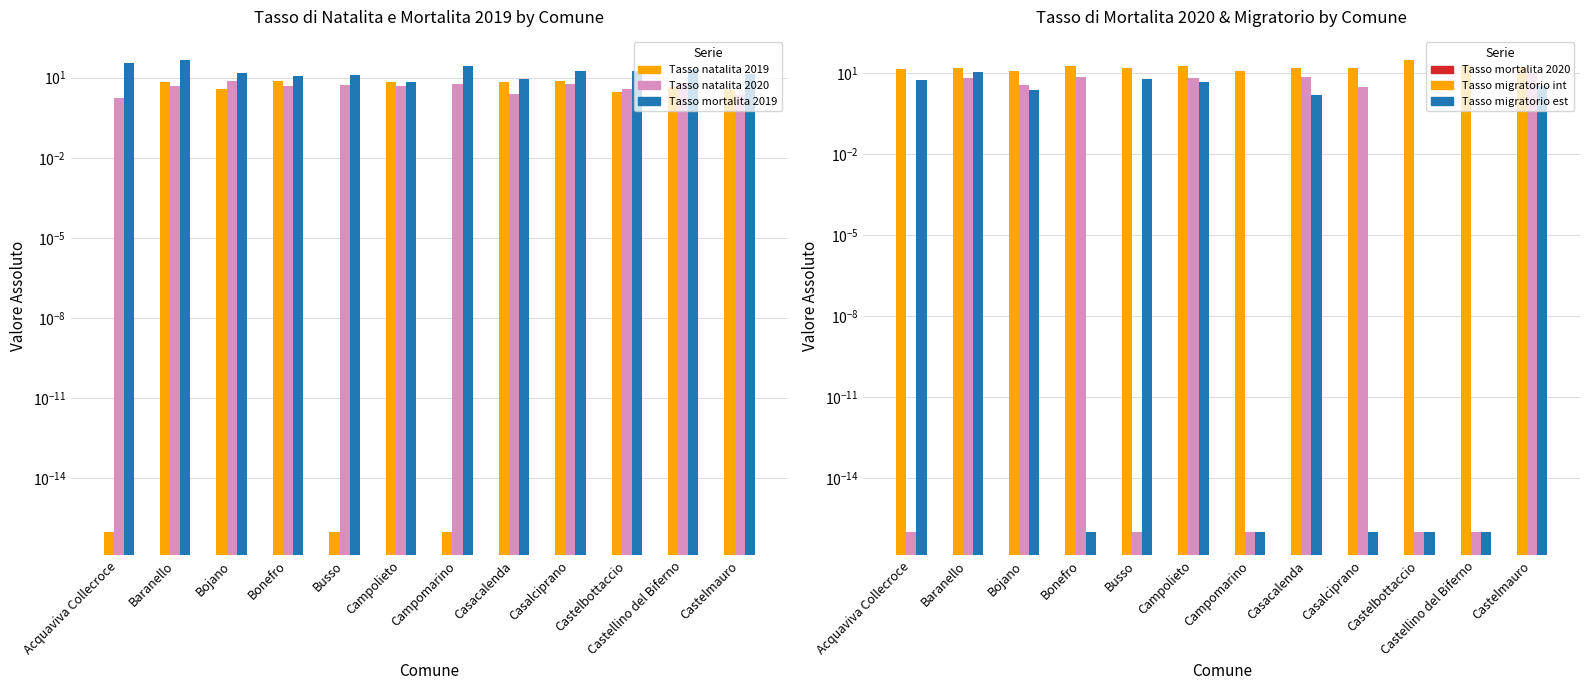

How many categories are shown in the chart?

12